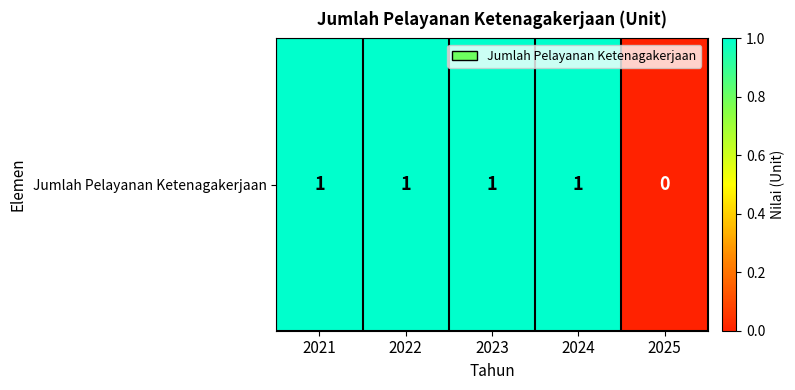

What value does the data have at 2021?

1